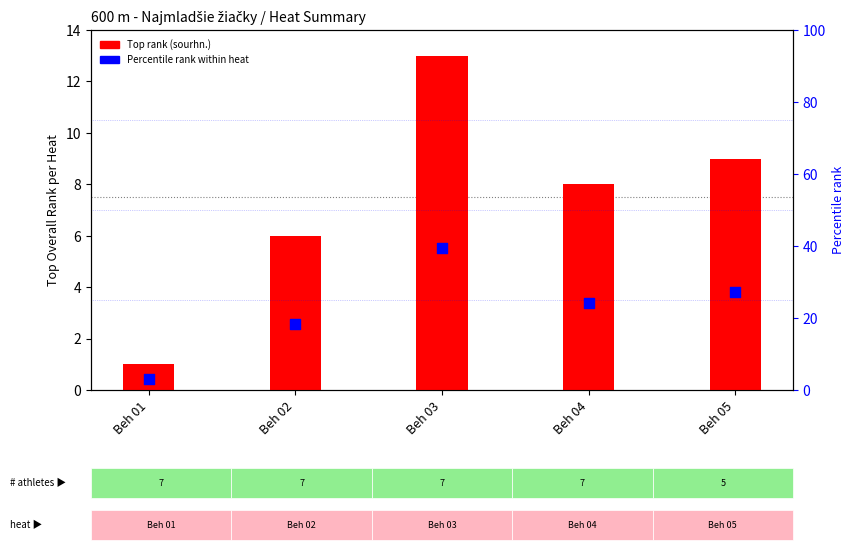

At which category is the sum across all series the highest?

Beh 03